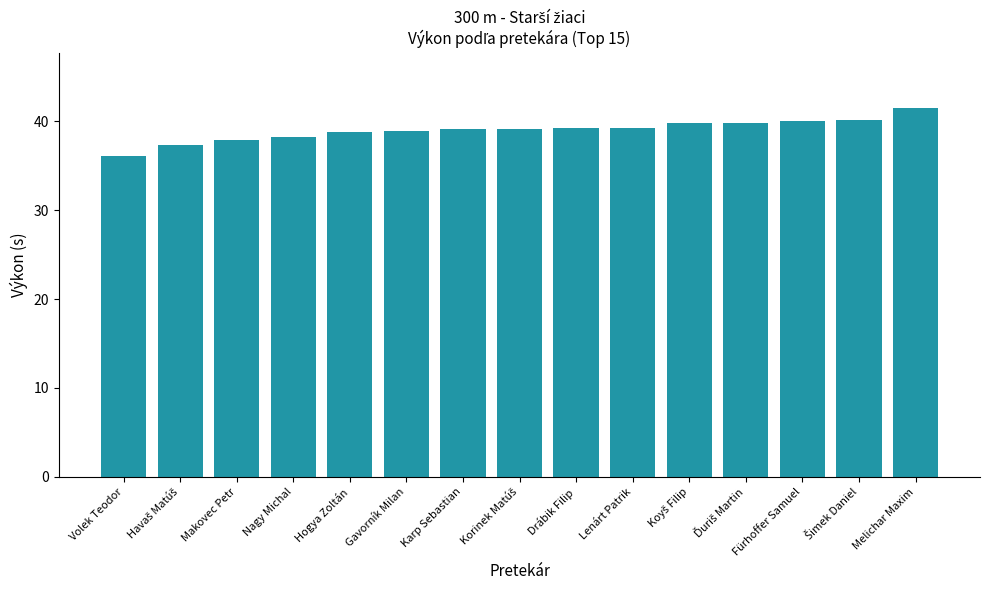

The chart shows a value of 36.1 at Volek Teodor. True or false?

True